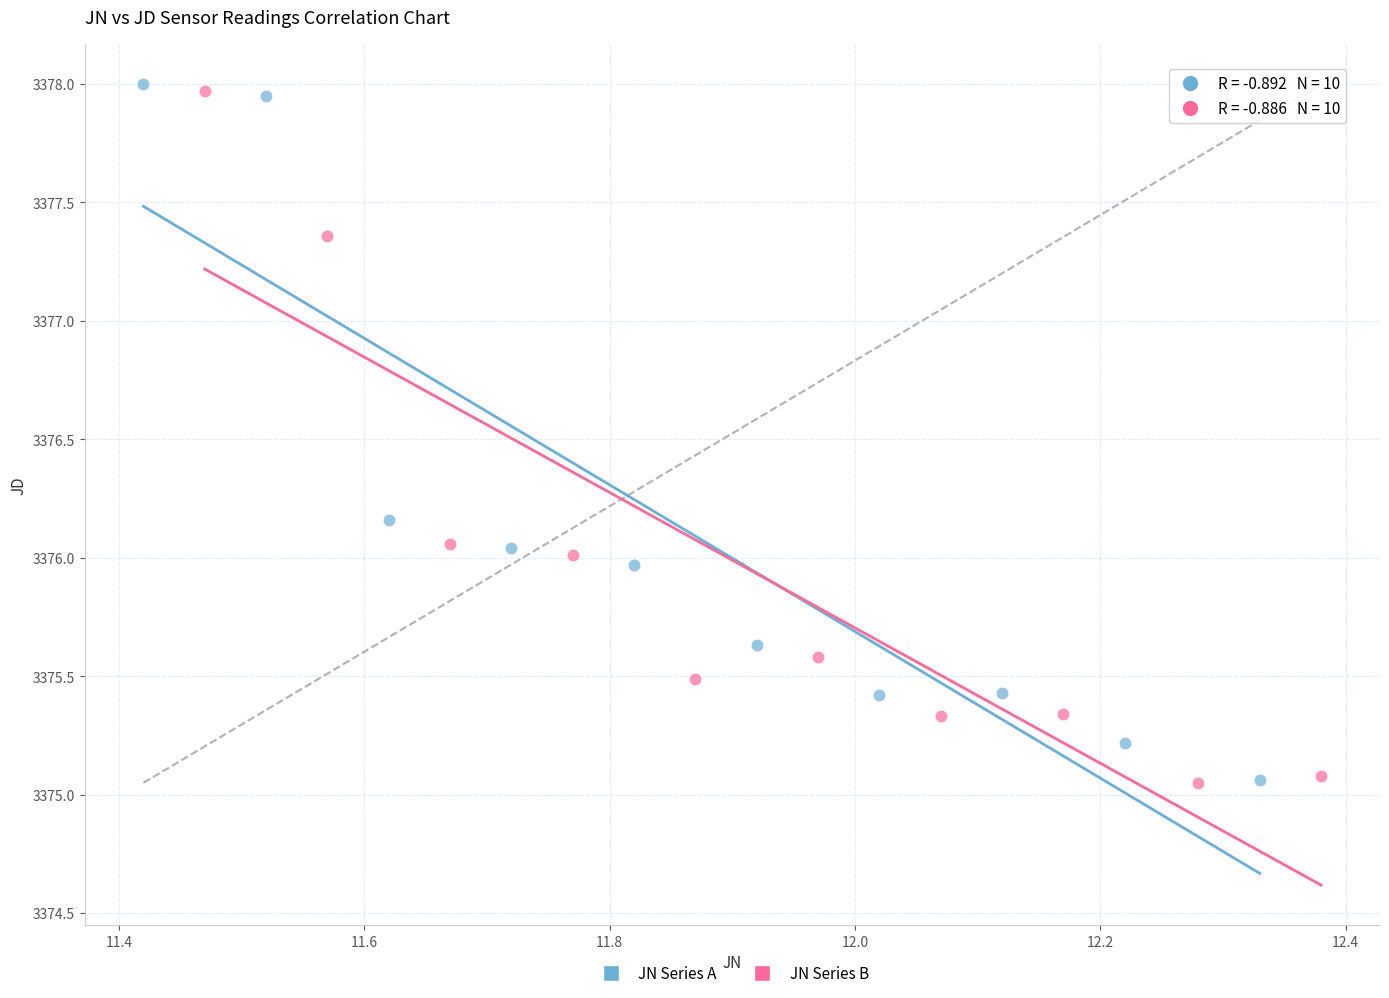

What are all the series names shown in the legend?

JN Series A, JN Series B